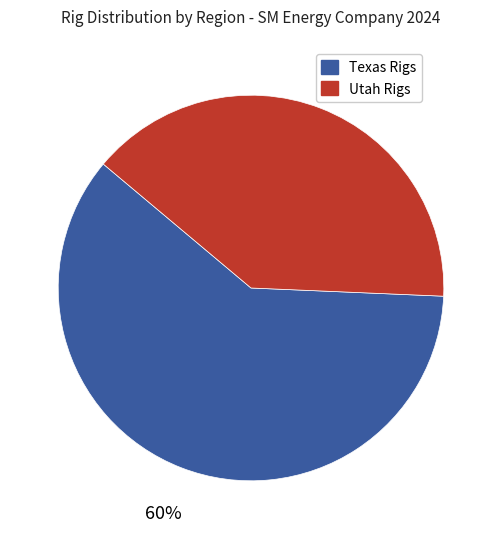

To the nearest percent, what is the average slice percentage?

50%